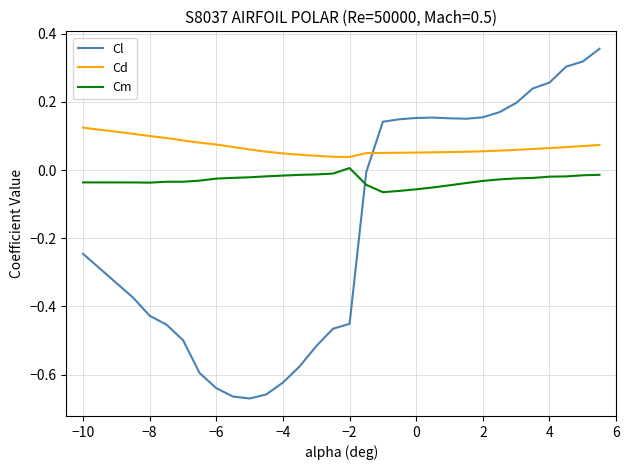

How many times do Cl and Cd cross each other?

1